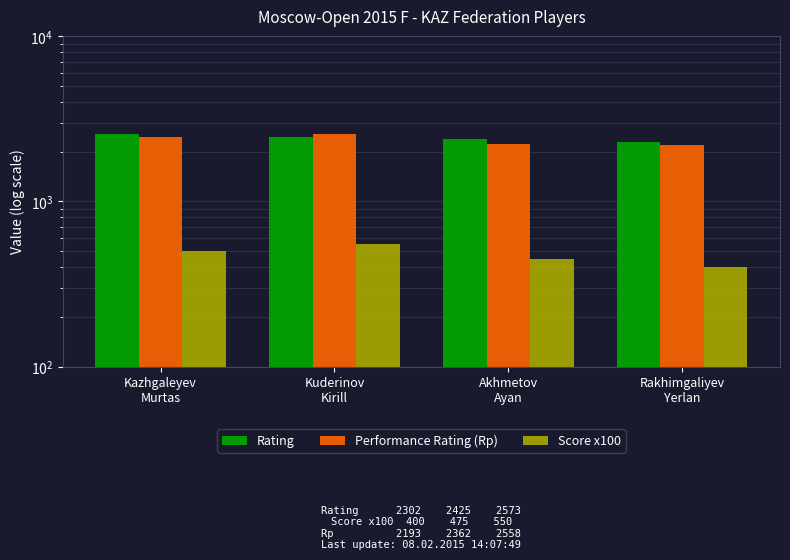

True or false: Score x100 has a value of 550 at Kuderinov
Kirill.

True